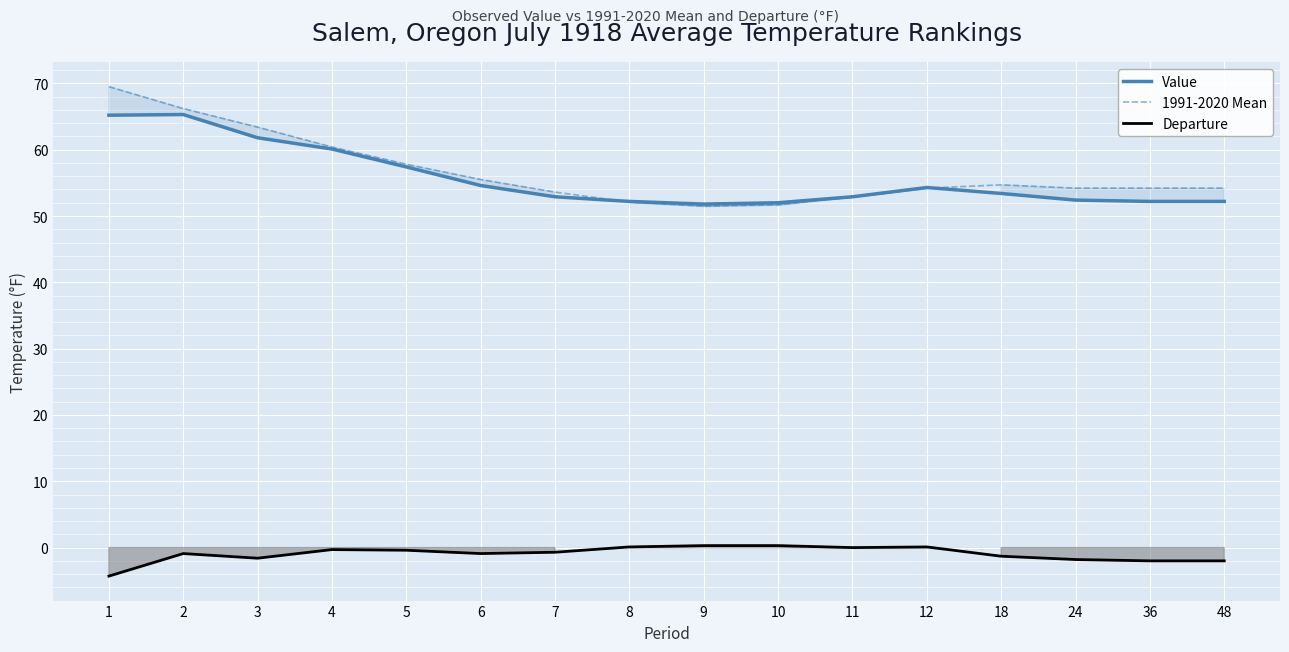

What is the difference between the maximum and minimum values in the 1991-2020 Mean series?

18.0